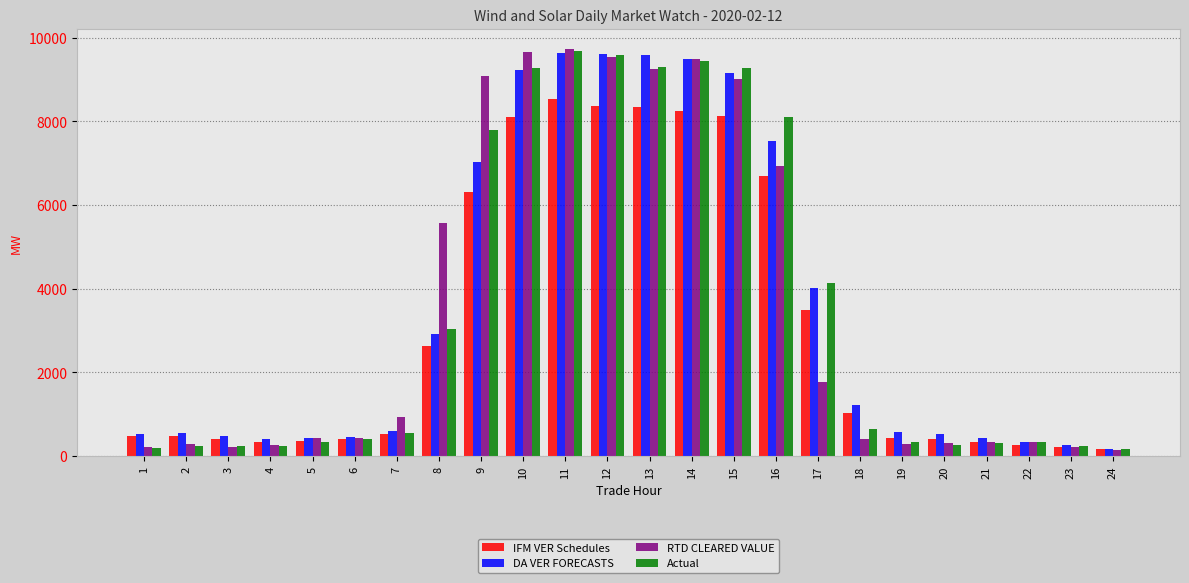

How many values in the RTD CLEARED VALUE series exceed 441?

12